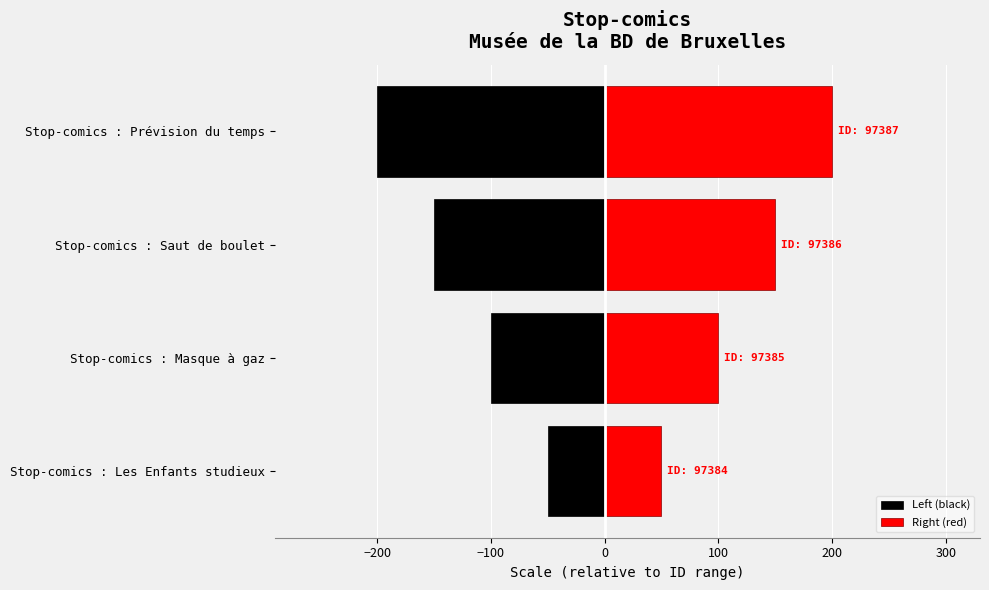

What is the value of the Right (red) bar at the 2nd from the left?

100